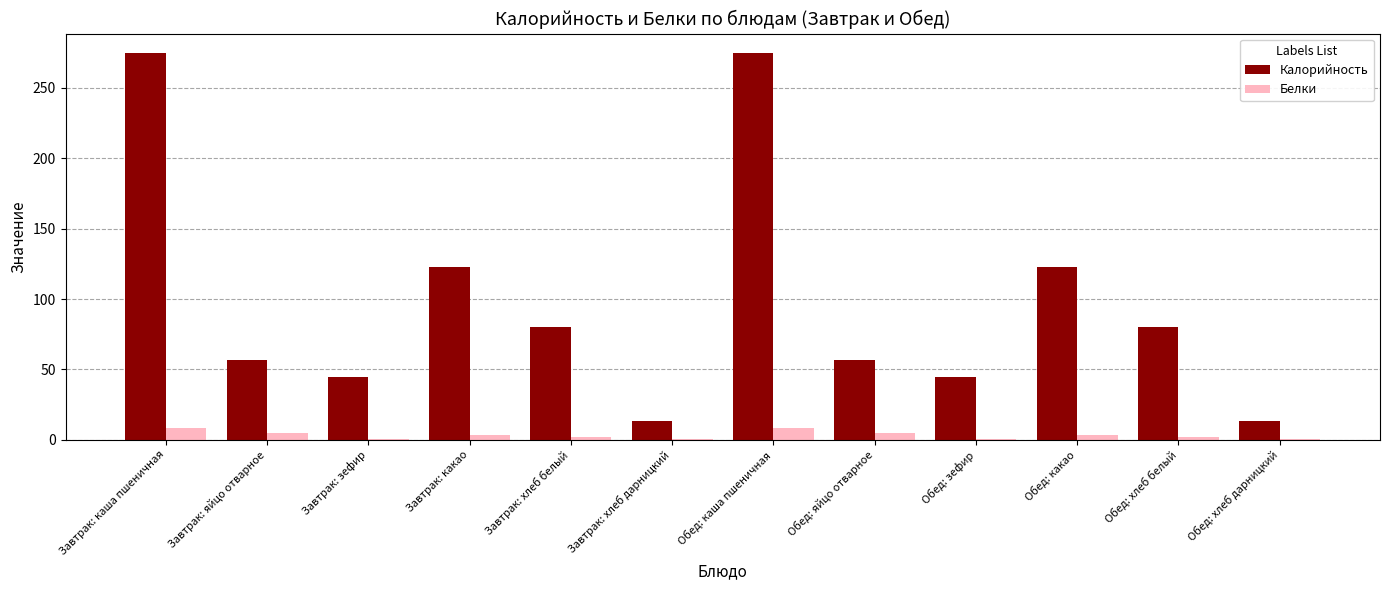

What is the sum of all Белки values?

38.7